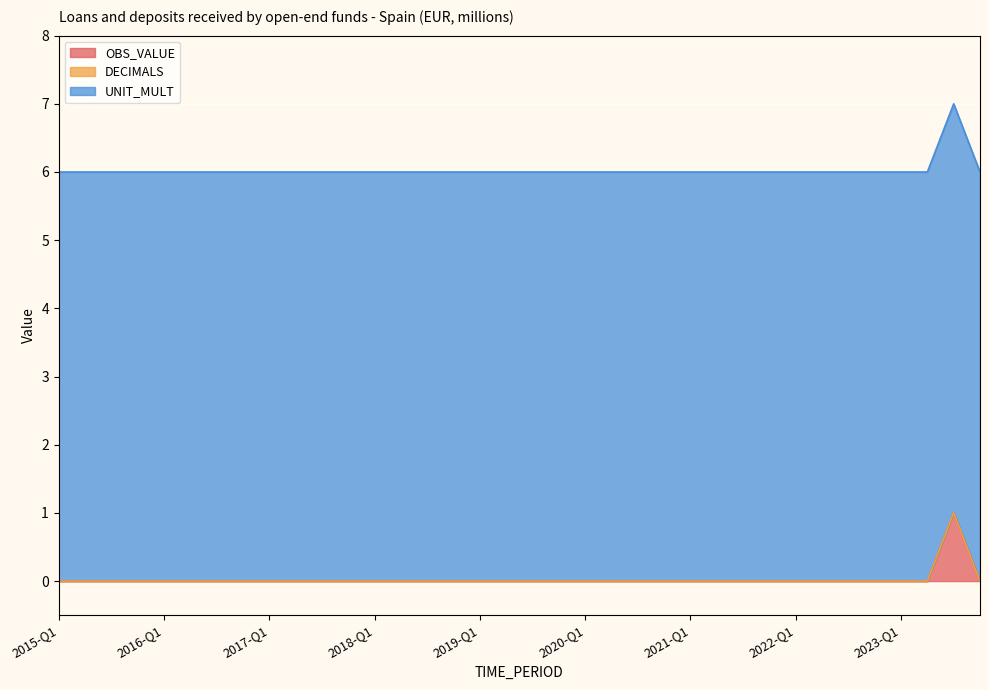

Does the chart display data point markers on the line(s)?

No